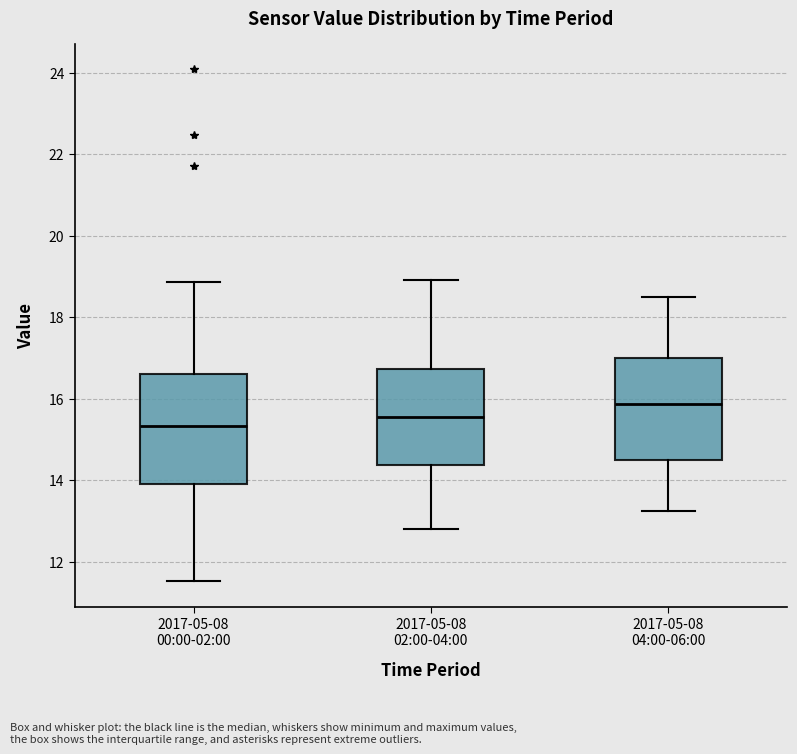

Reading left to right, read every box against the y-axis: the position of its median line, the range the box covers, and the ends of its whiskers. The values are not printed on the chart, so give them approximately, as read against the axis.

2017-05-08 00:00-02:00: median 15.4, box 14.0 to 16.6, whiskers 11.6 to 18.8
2017-05-08 02:00-04:00: median 15.6, box 14.4 to 16.8, whiskers 12.8 to 19.0
2017-05-08 04:00-06:00: median 15.8, box 14.6 to 17.0, whiskers 13.2 to 18.6